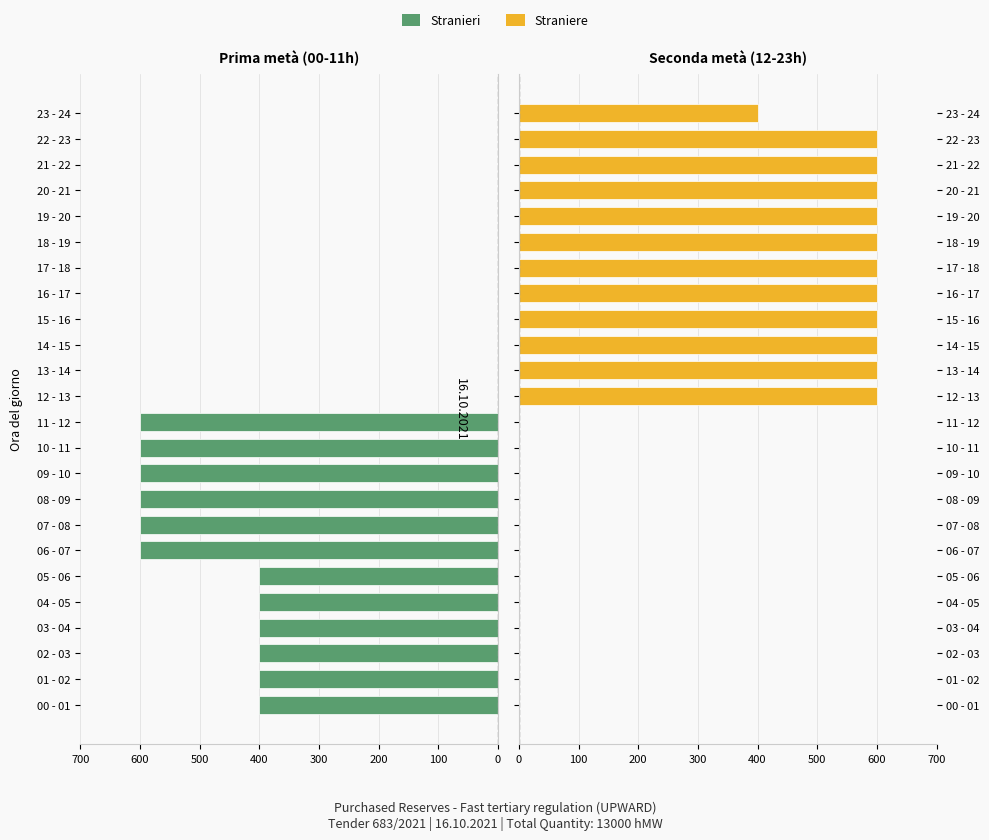

The Straniere series shows 0 at 09 - 10. True or false?

True